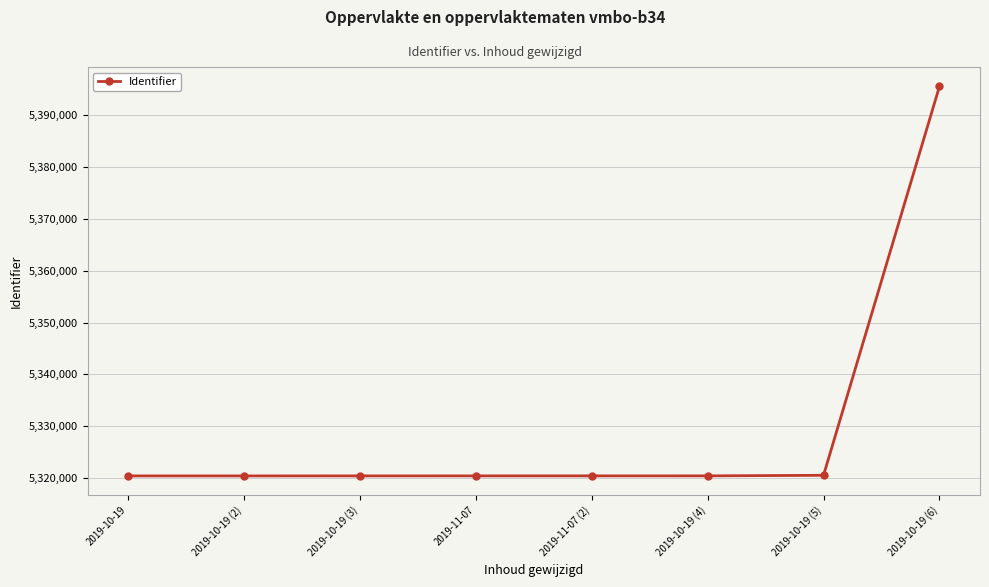

What is the difference between the maximum and minimum values?

75020